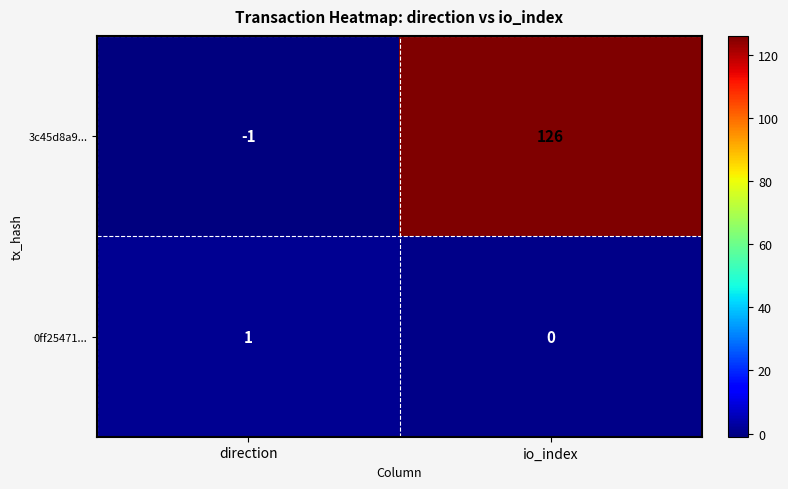

What is the sum of all 3c45d8a9... values?

125